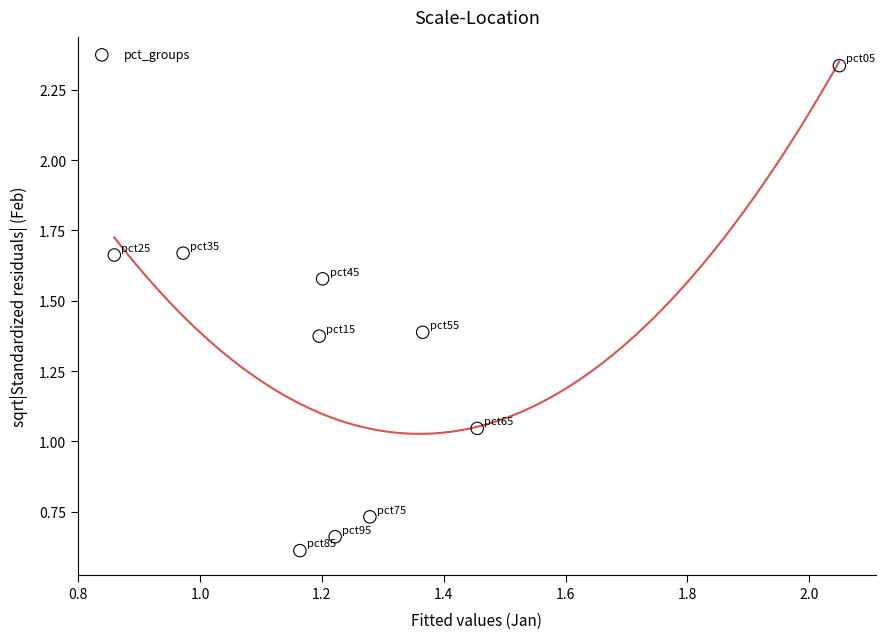

What is the average X value?

1.3